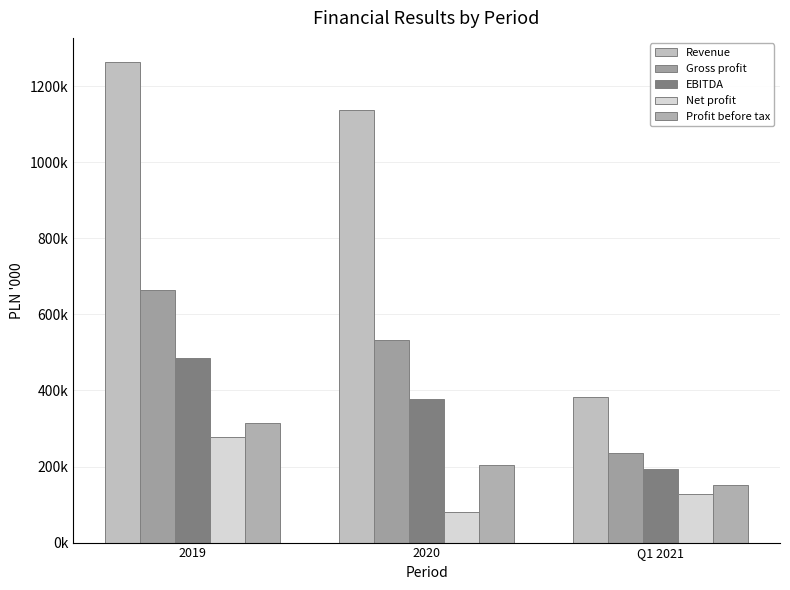

The value of Profit before tax at Q1 2021 is 151316.5. True or false?

True